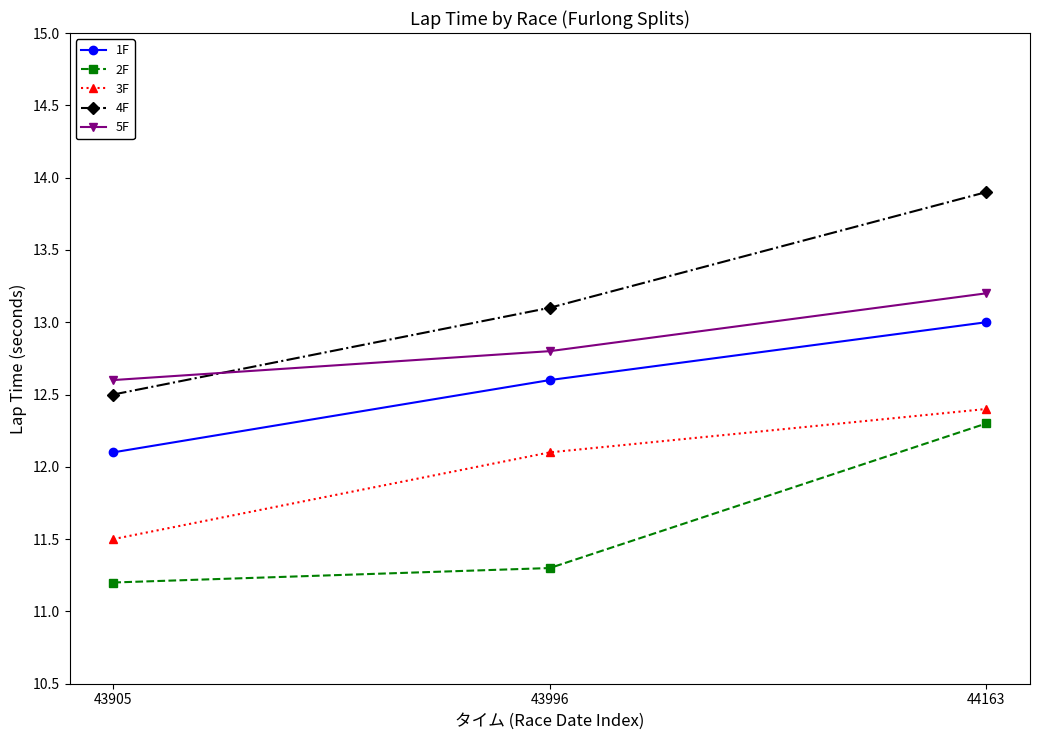

Which series has the largest range (max minus min)?

4F